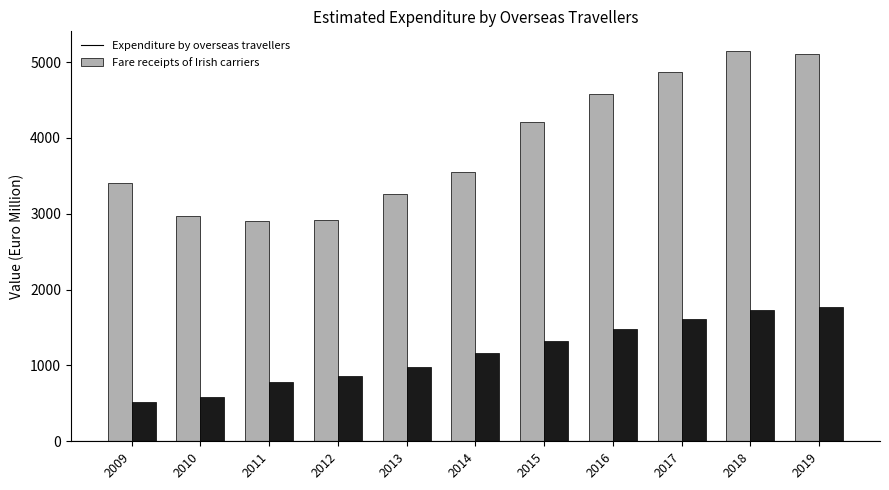

At which category does the chart reach its peak across all series?

2018